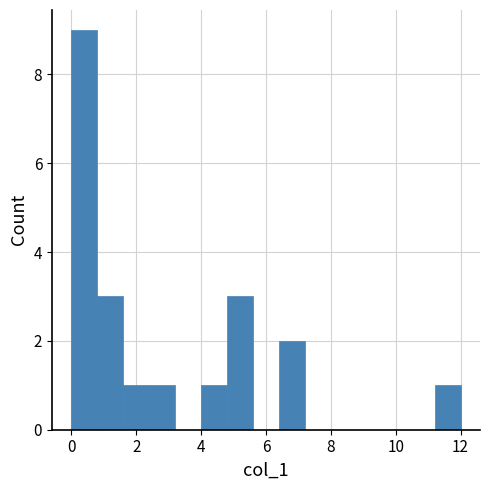

Reading left to right, list every bar in this chart as the range it spans on the x-axis followed by its height. The values are not printed on the chart, so give them approximately, as read against the axis.

0.0 to 0.8: 9
0.8 to 1.6: 3
1.6 to 2.4: 1
2.4 to 3.2: 1
3.2 to 4.0: 0
4.0 to 4.8: 1
4.8 to 5.6: 3
5.6 to 6.4: 0
6.4 to 7.2: 2
7.2 to 8.0: 0
8.0 to 8.8: 0
8.8 to 9.6: 0
9.6 to 10.4: 0
10.4 to 11.2: 0
11.2 to 12.0: 1